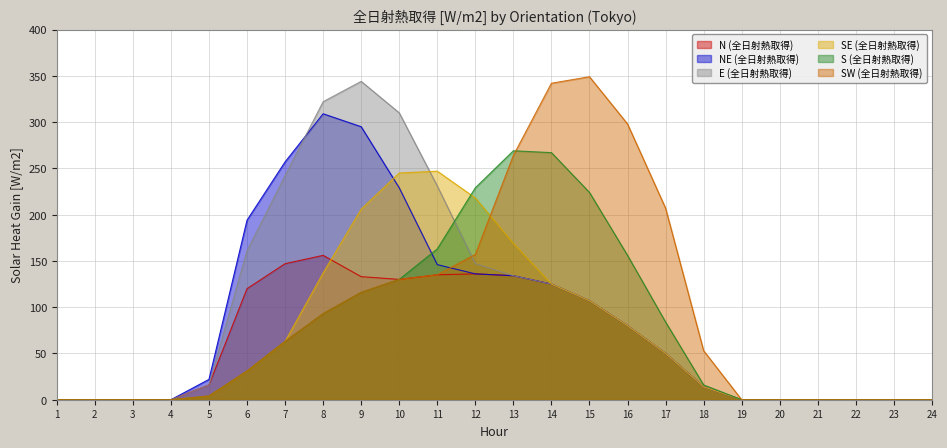

Where is the first local minimum for N (全日射熱取得)?

10